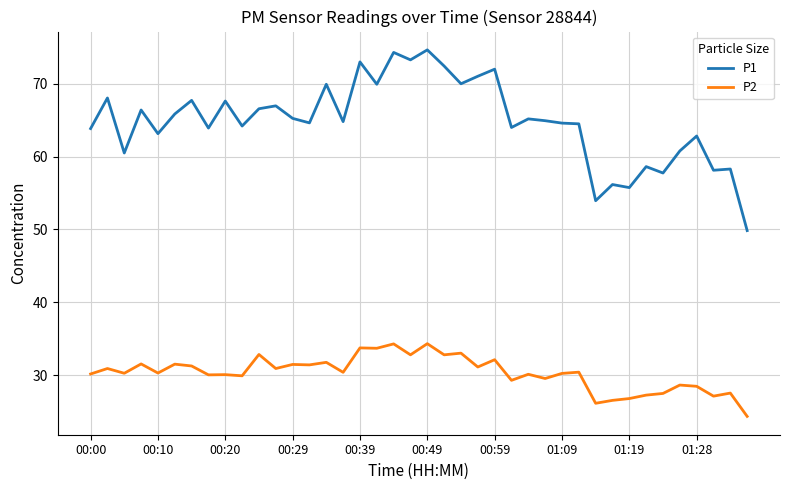

Rank the series by their maximum value, from highest to lowest.

P1, P2